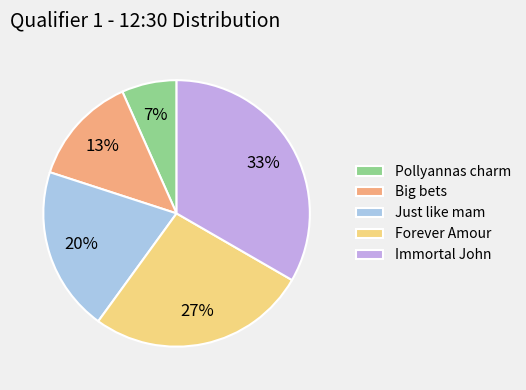

To the nearest percent, what is the average slice percentage?

20%